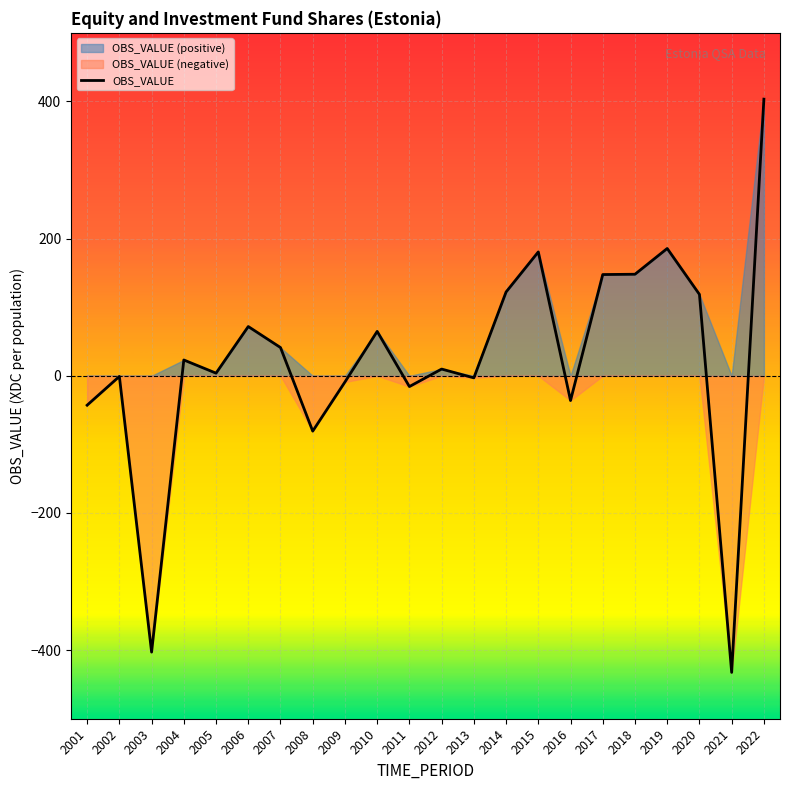

What is the smallest value displayed?

-432.5